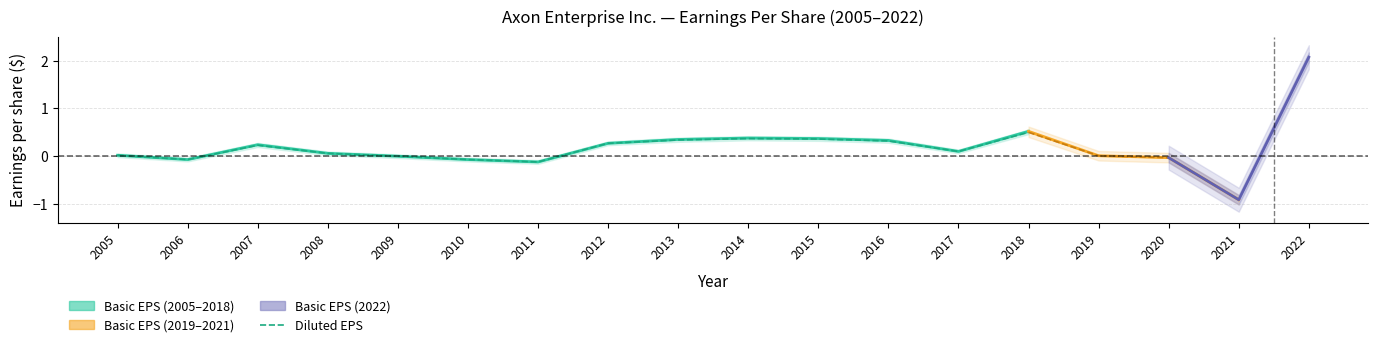

What is the difference between the maximum and second lowest values in the Diluted earnings per share series?

2.1